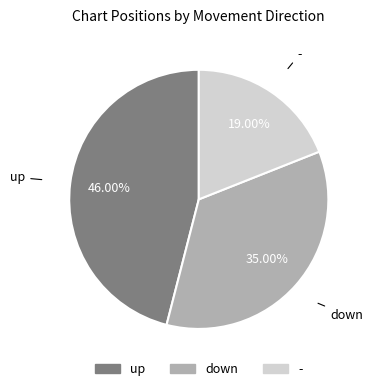

True or false: down accounts for 35% of the total.

True